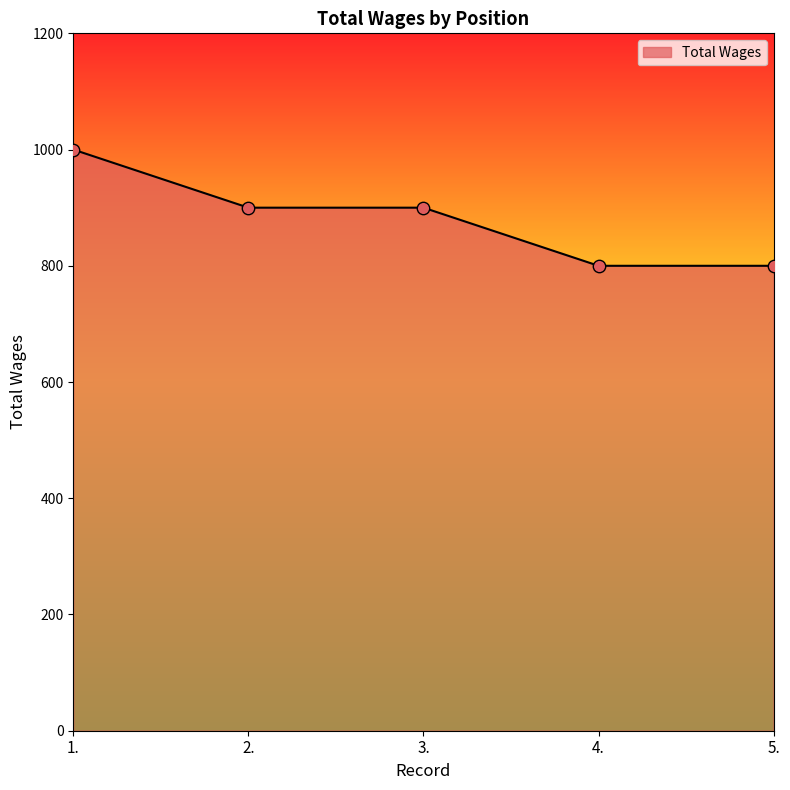

Approximately how many times larger is the value at 3. compared to 4.?

1.1